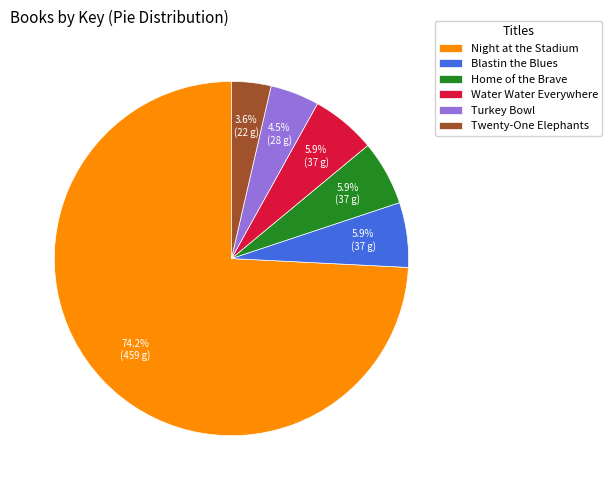

Approximately how many times larger is the value at Twenty-One Elephants compared to Home of the Brave?

0.6